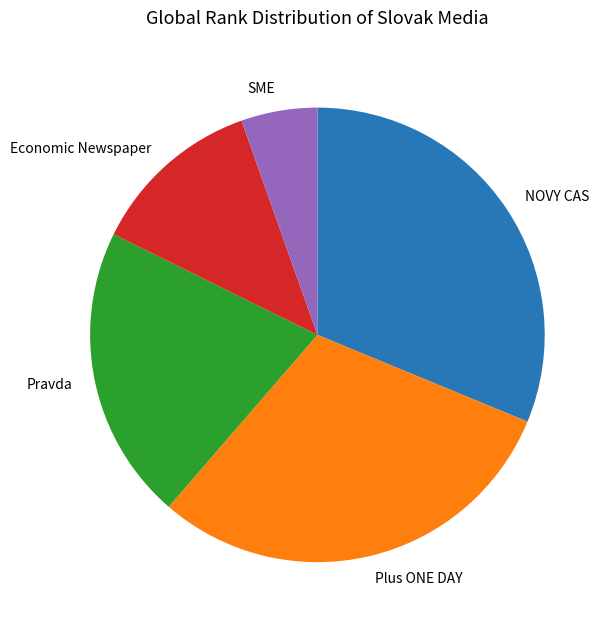

Is the sum of Pravda and NOVY CAS greater than half?

Yes